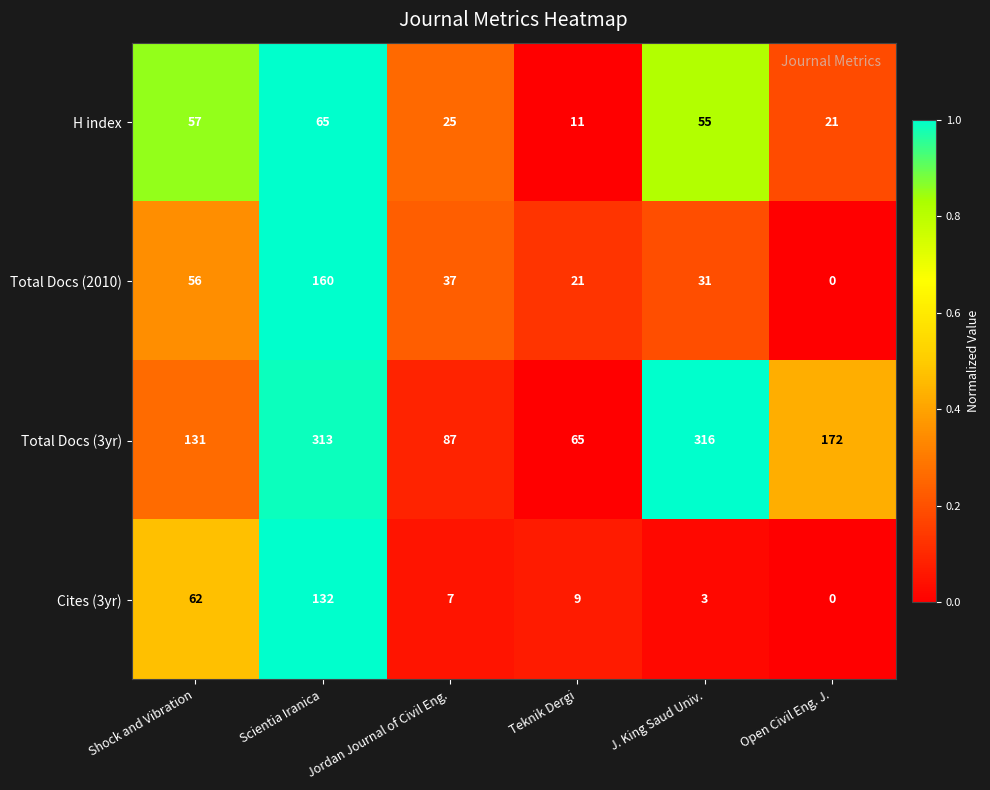

True or false: H index has a value of 18 at Scientia Iranica.

False